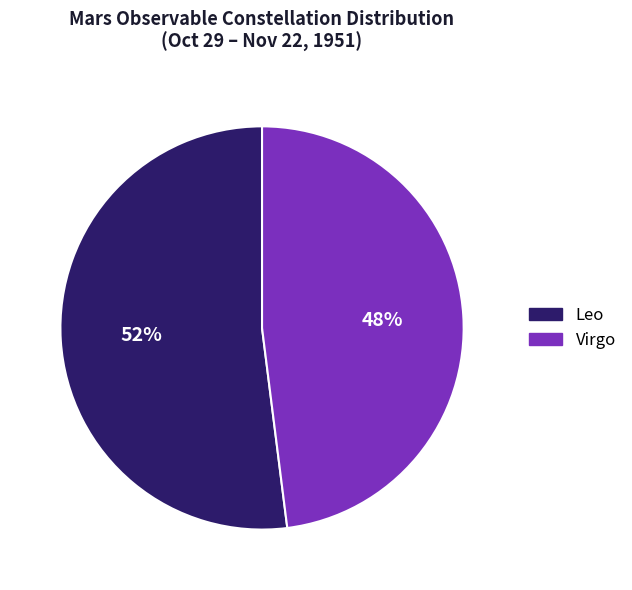

Which has a higher value, Leo or Virgo?

Leo